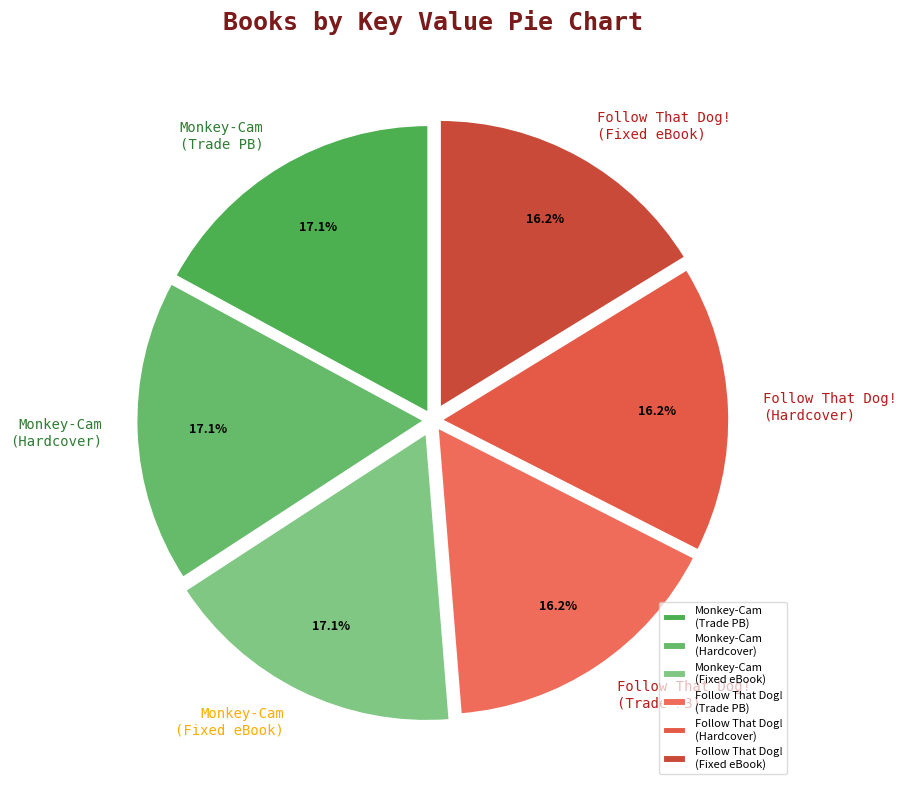

Approximately how many times larger is the value at Monkey-Cam (Fixed eBook) compared to Monkey-Cam (Trade PB)?

1.0